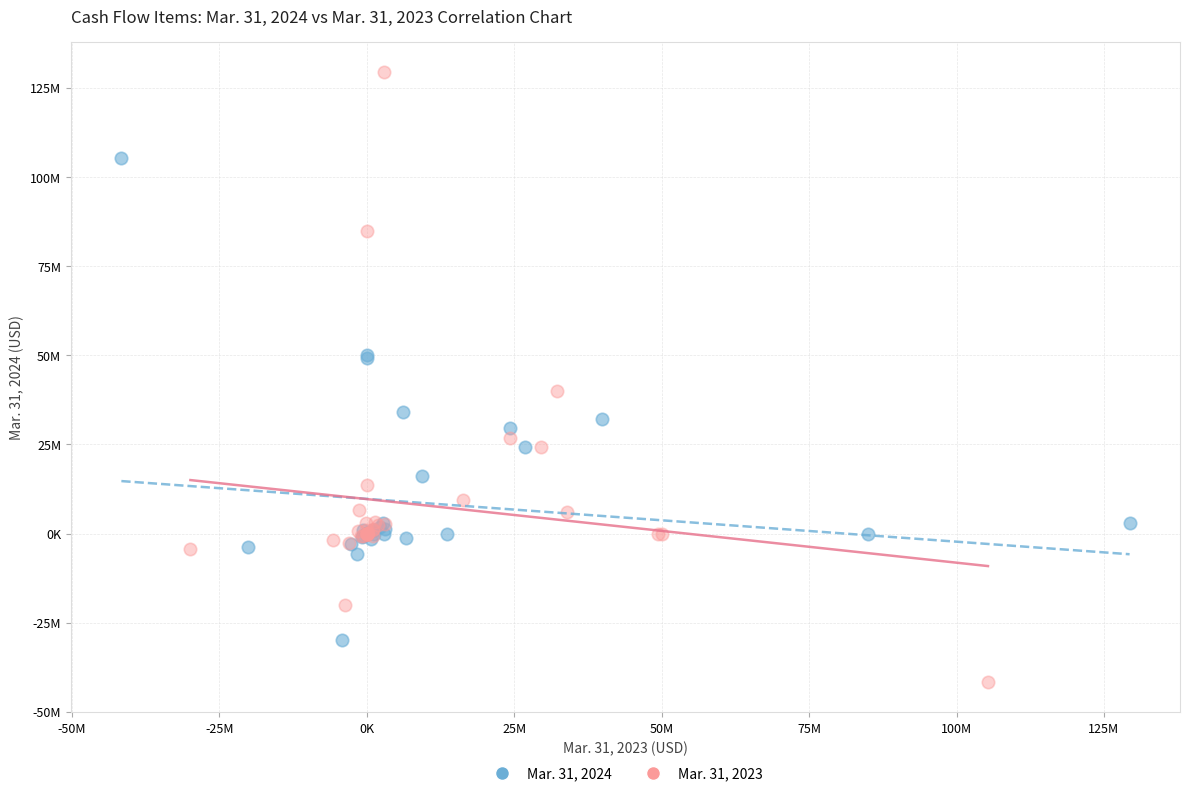

What are all the series names shown in the legend?

Mar. 31, 2024, Mar. 31, 2023